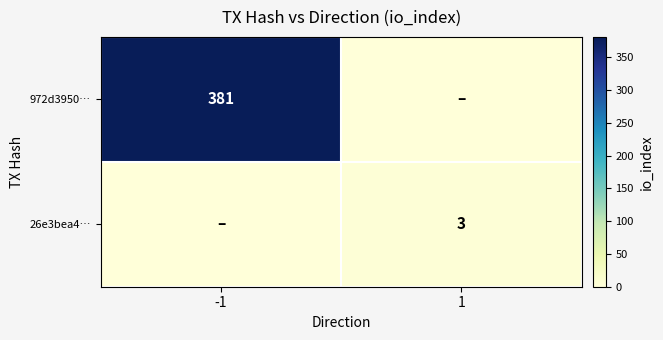

The value of 972d3950… at -1 is 381. True or false?

True